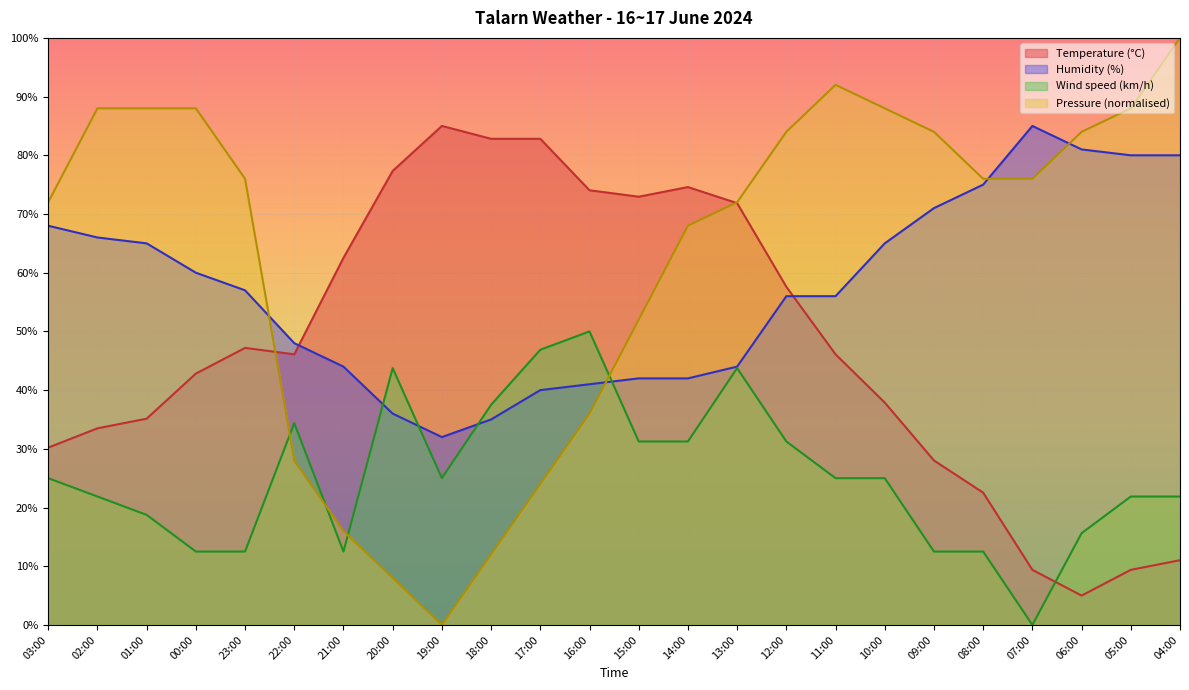

What is the sum of all Pressure (hPa) offset values?

1500.0